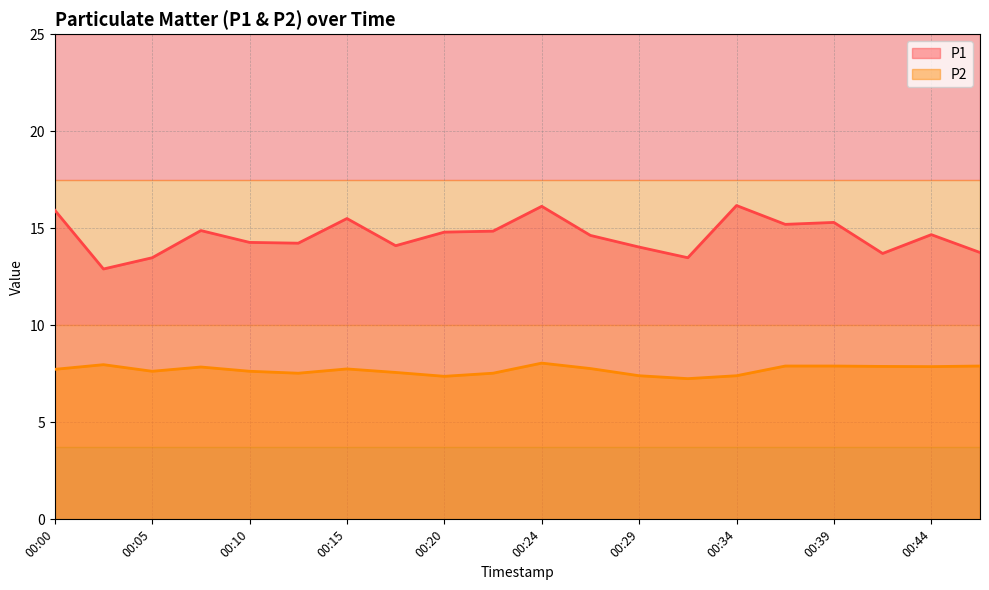

True or false: P1 and P2 intersect in this chart.

False